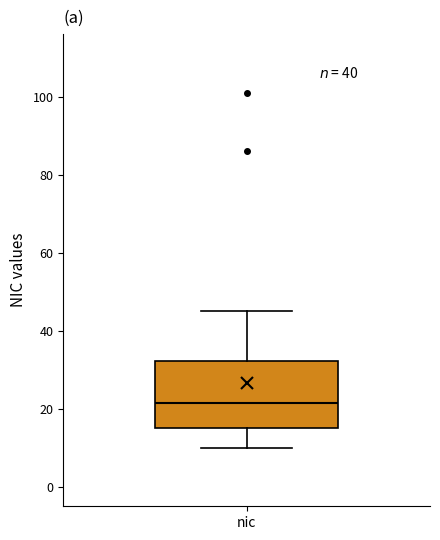

Transcribe this box plot: give where the median line is, the range the box spans, and where the two whiskers end, as read against the y-axis. The values are not printed on the chart, so give them approximately, as read against the axis.

median 22, box 16 to 32, whiskers 10 to 46